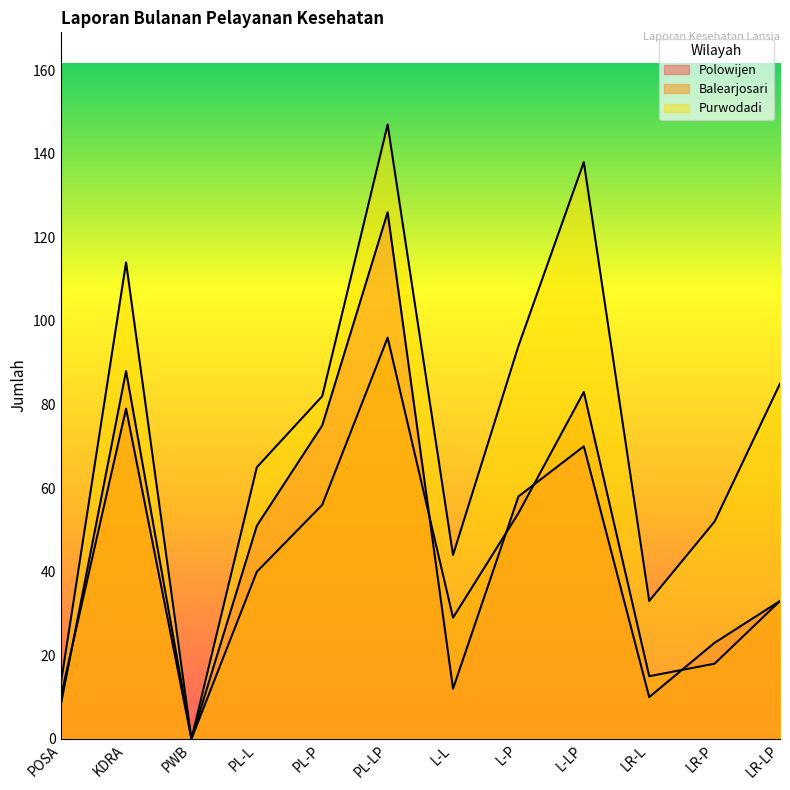

Which category has the highest value in the Balearjosari series?

PL-LP